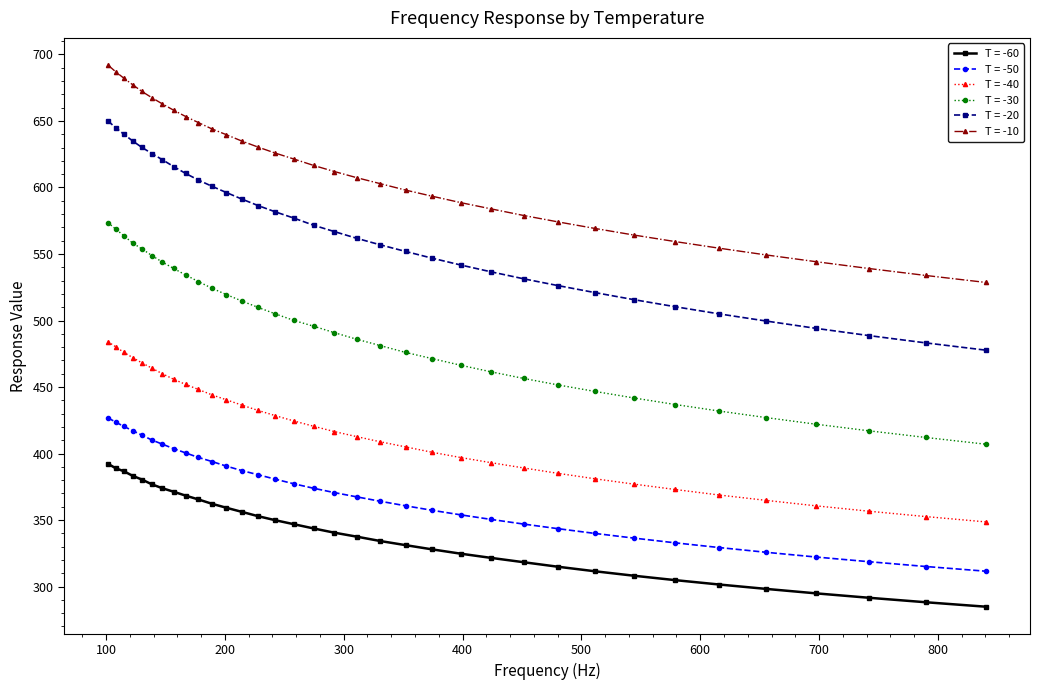

Rank the series by their maximum value, from lowest to highest.

T = -60, T = -50, T = -40, T = -30, T = -20, T = -10